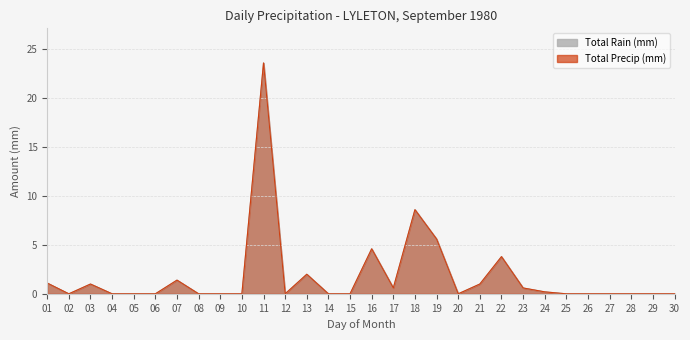

Count the number of data series in this chart.

2